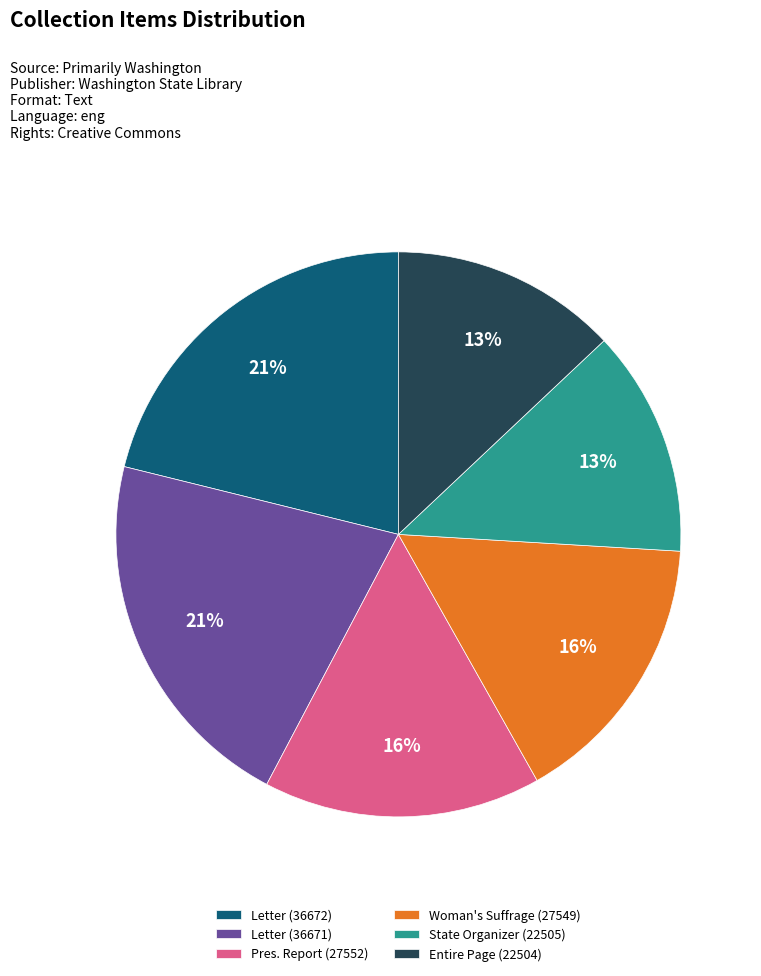

Approximately how many times larger is the value at Woman's Suffrage (27549) compared to Letter (36672)?

0.8